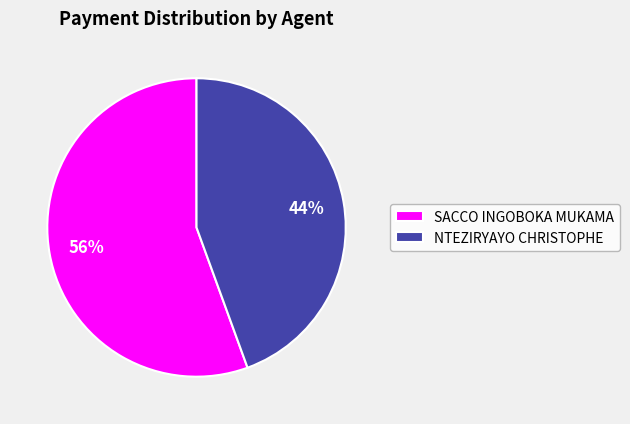

How many segments does this pie chart have?

2